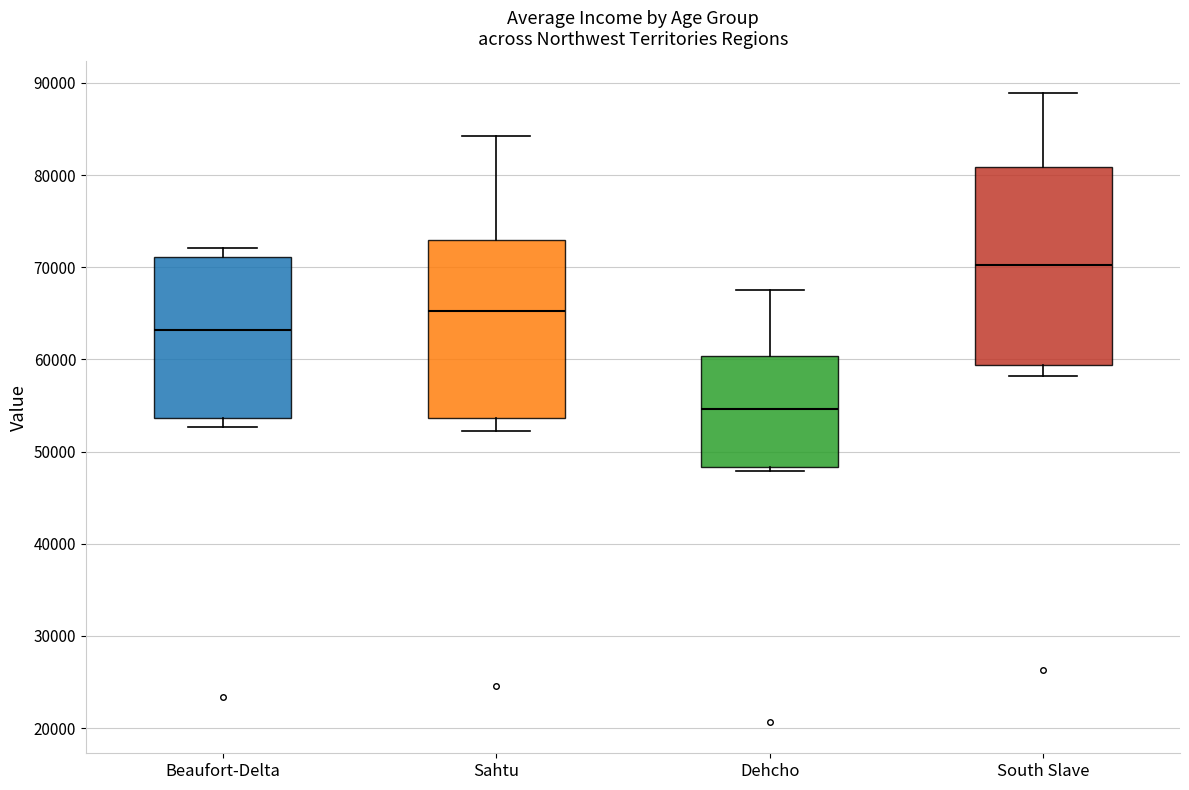

Where does the median line of the box for Beaufort-Delta sit on the y-axis? The values are not printed on the chart, so give them approximately, as read against the axis.

63000